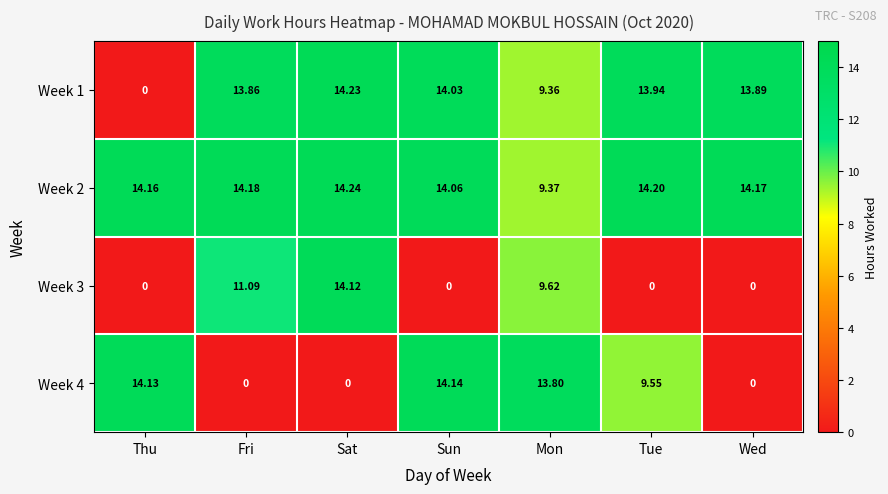

Which category has the highest value in the Week 2 series?

Sat